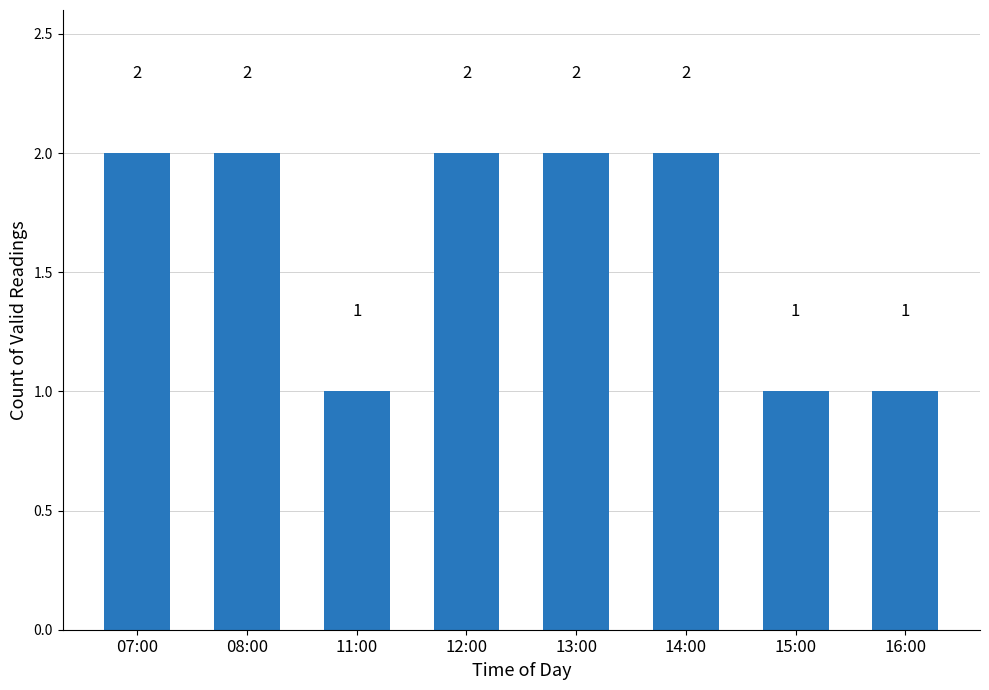

What is the smallest value displayed?

1